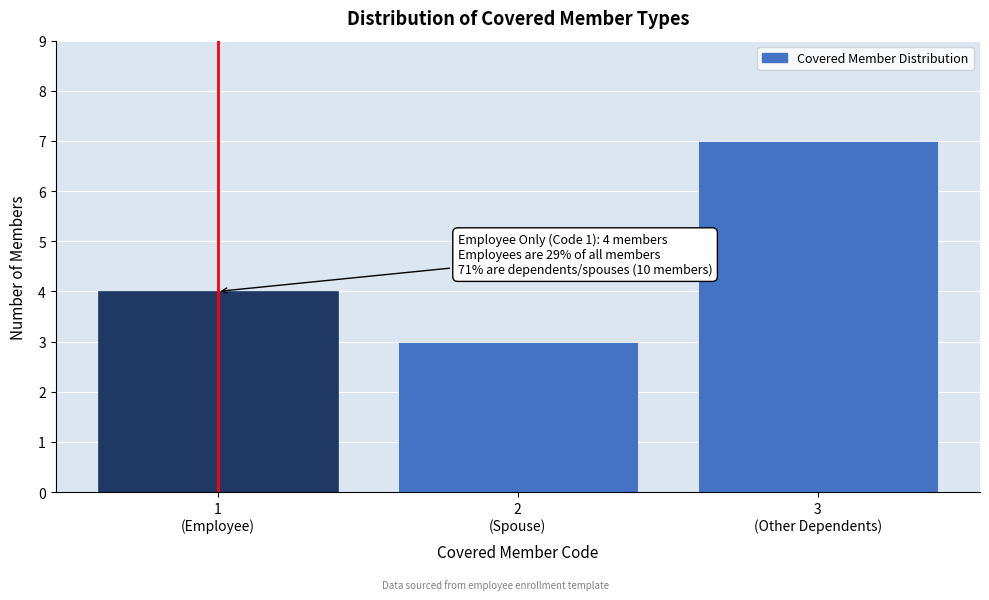

Reading right to left, extract all data points from this chart.

7	3	4